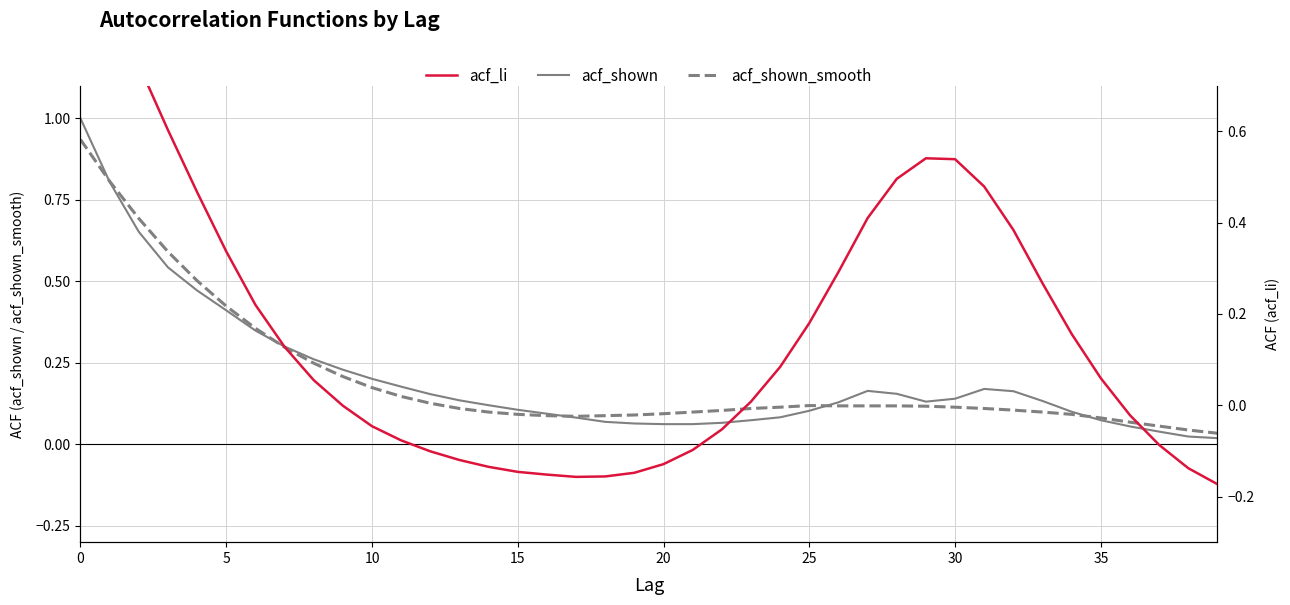

True or false: acf_shown_smooth and acf_shown intersect in this chart.

True